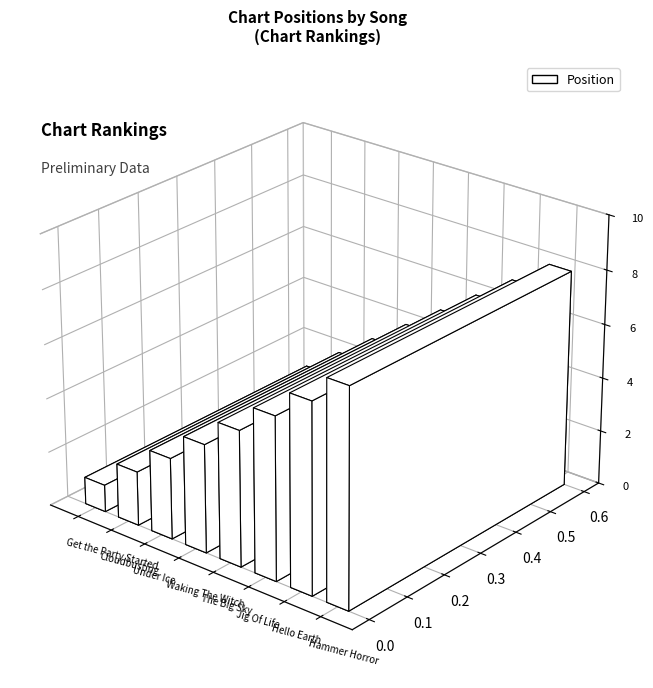

What is the label of the 8th bar from the left?

Hammer Horror